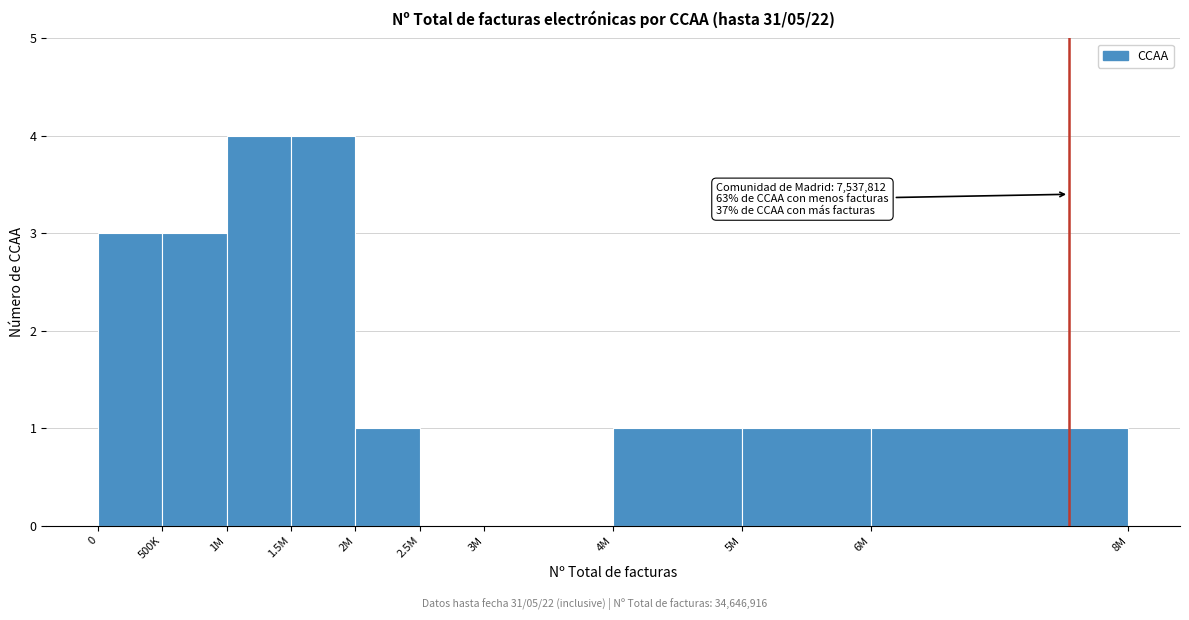

Reading right to left, transcribe all the data shown in this chart.

6M=1	5M=1	4M=1	3M=0	2.5M=0	2M=1	1.5M=4	1M=4	500K=3	0=3